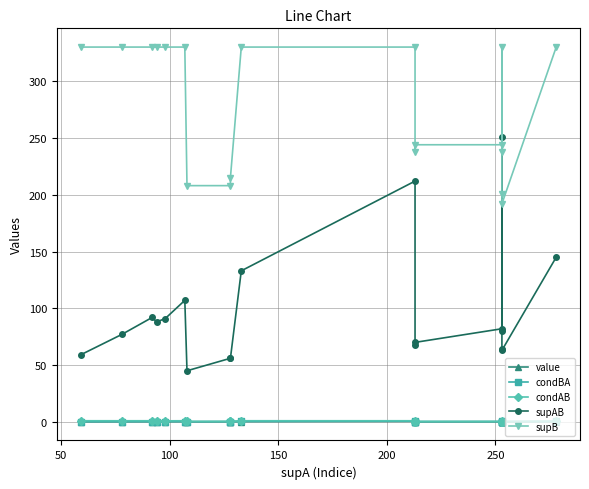

True or false: supB and condBA cross at least once.

False